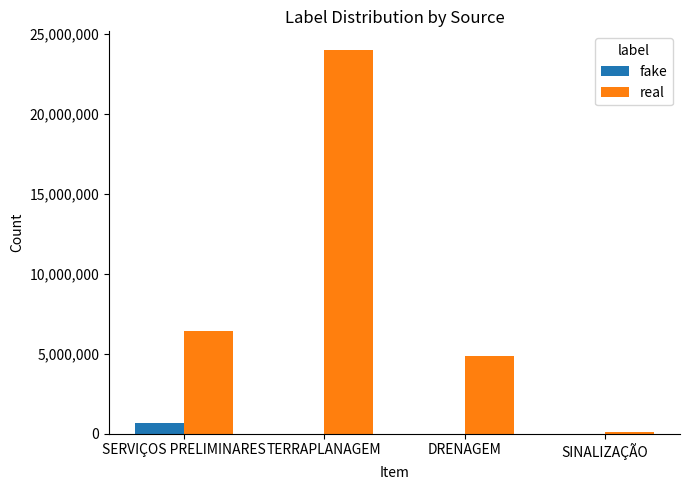

Is it true that fake equals 644279.9 at SERVIÇOS PRELIMINARES?

True